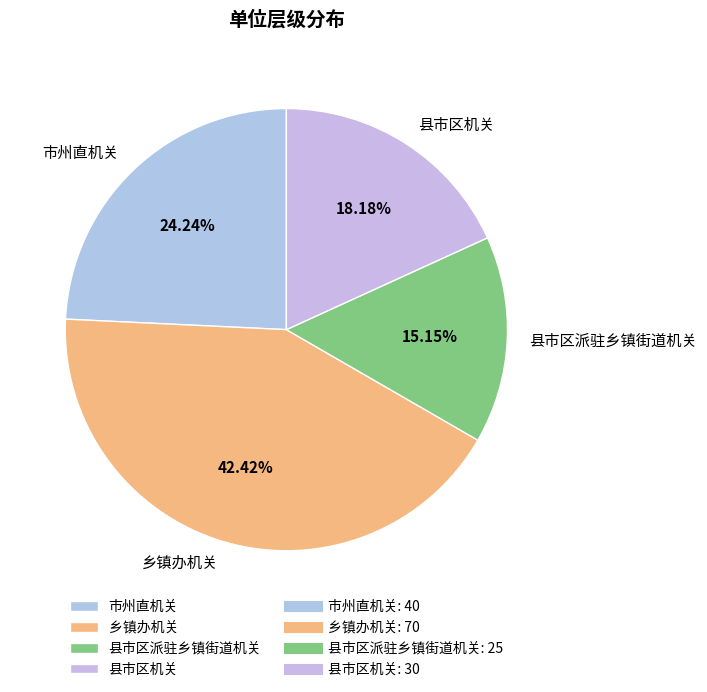

What percentage is the 市州直机关 slice, to the nearest percent?

24%